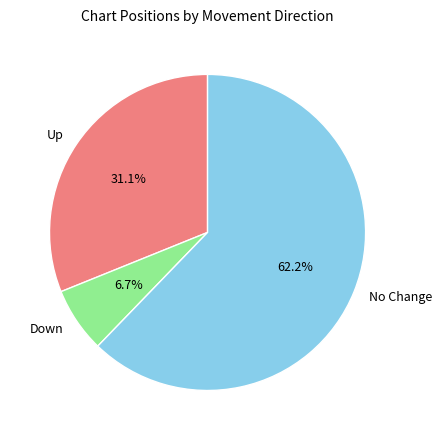

Count the number of slices in the pie.

3